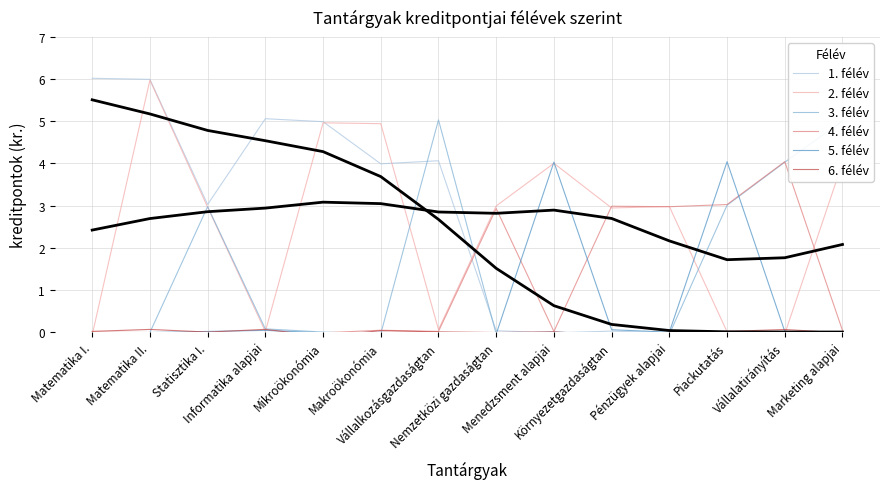

What position from the left is Marketing alapjai?

14